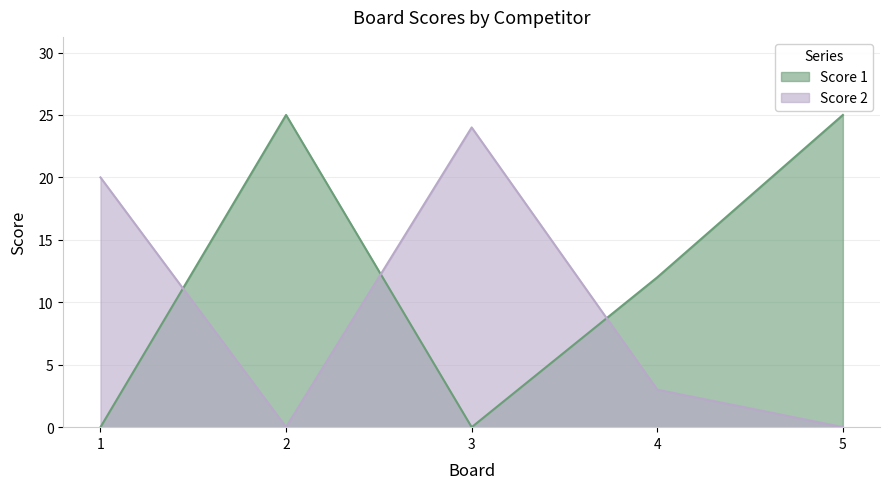

Reading right to left, extract all data points from this chart.

Score 1: 25	12	0	25	0
Score 2: 0	3	24	0	20